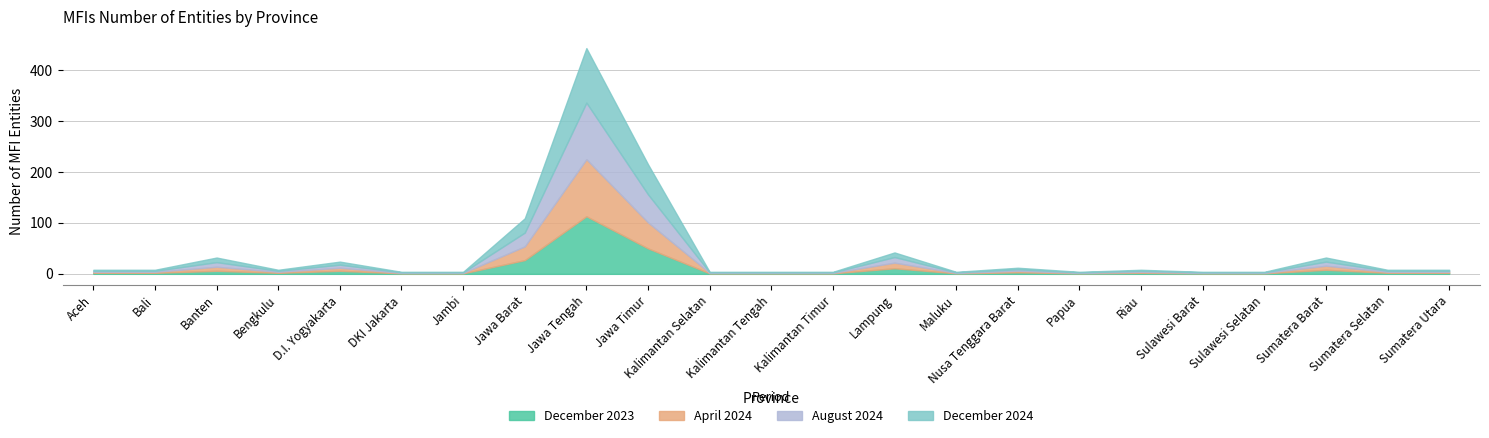

What is the maximum value shown in the chart?

113